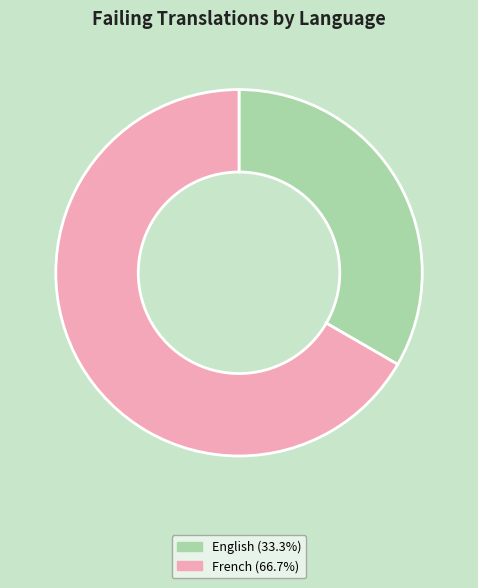

Is there a majority slice in this chart?

Yes